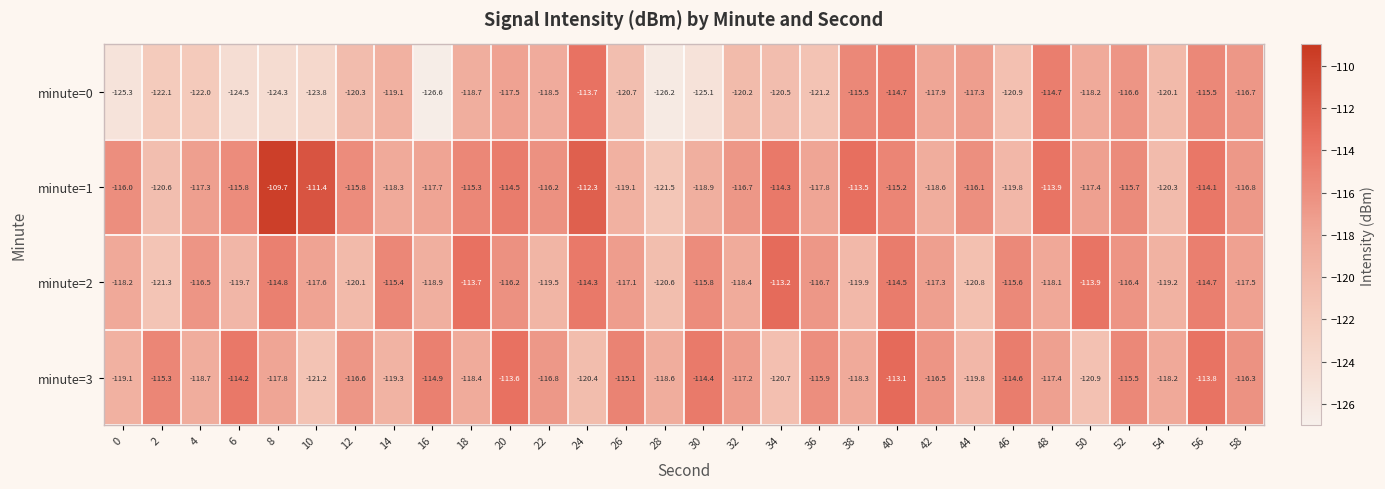

How many distinct data groups are displayed?

4